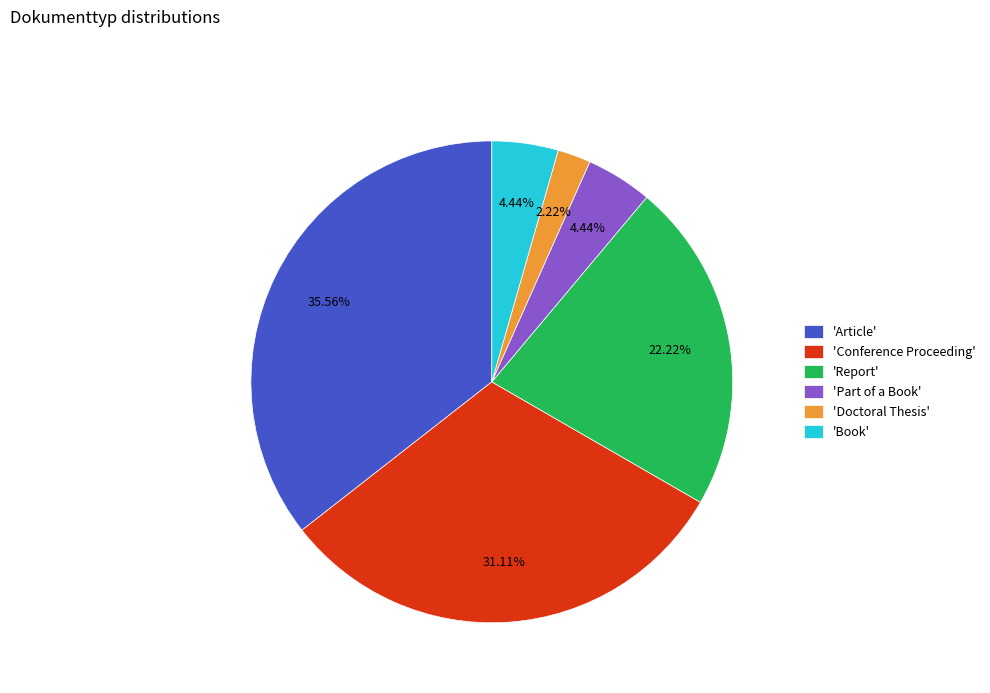

Combined, do 'Doctoral Thesis' and 'Report' account for over 50%?

No